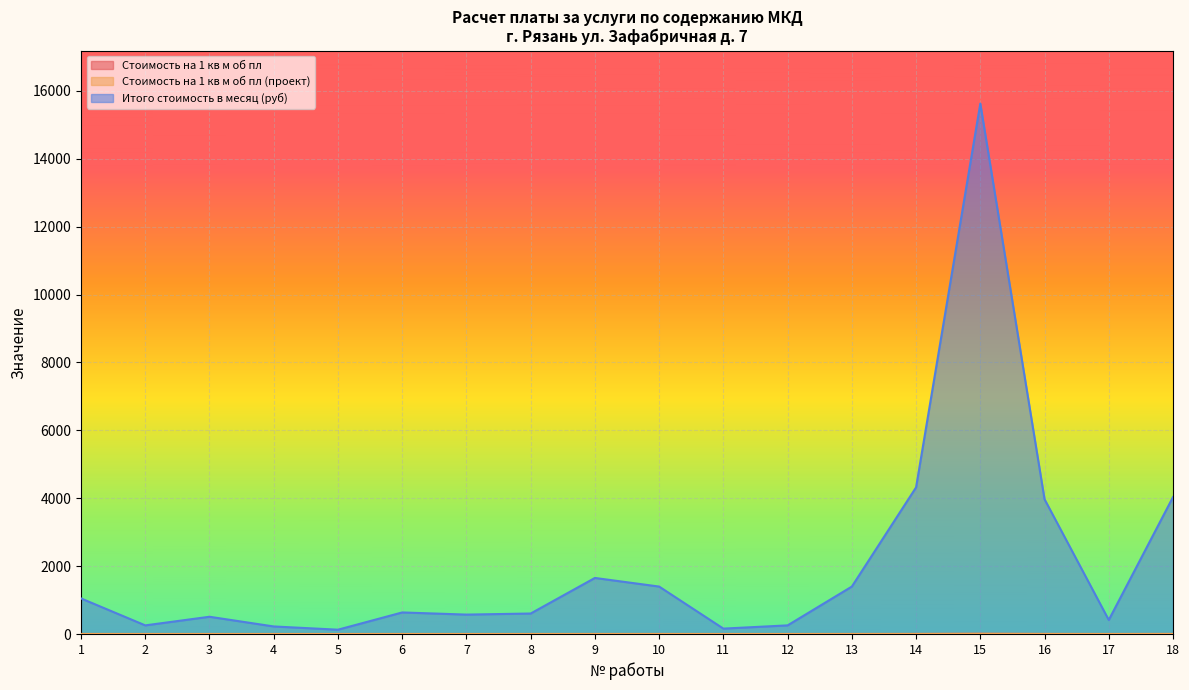

True or false: Стоимость на 1 кв м об пл and Итого стоимость в месяц (руб) cross at least once.

False